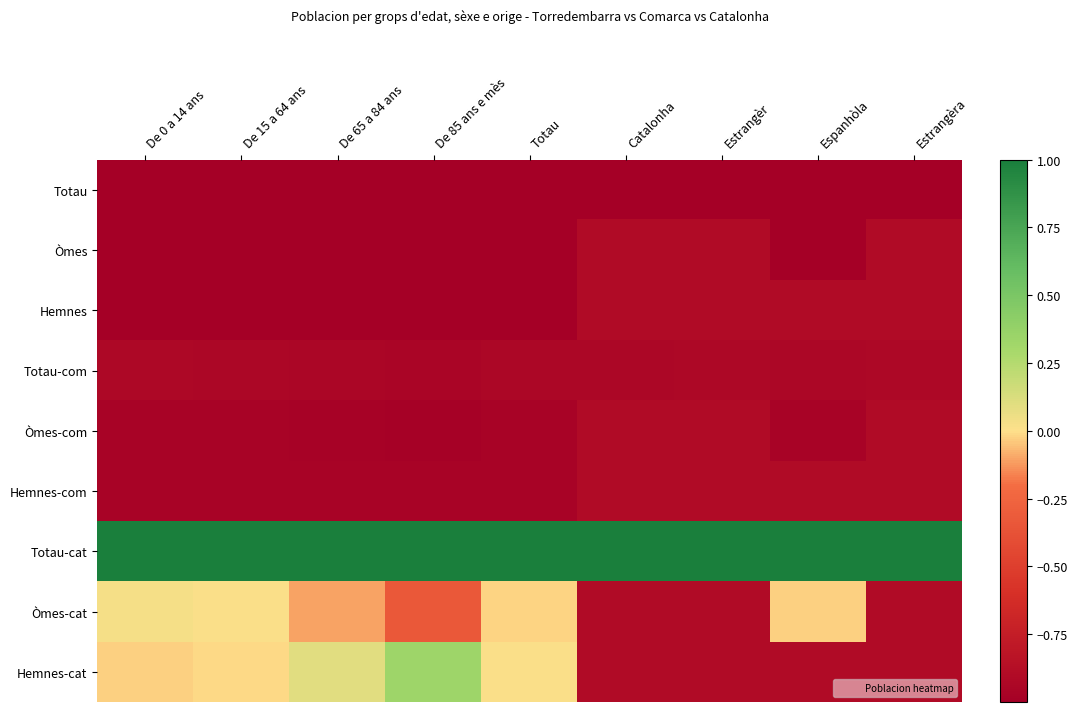

Which has a higher value, Estrangèra or Espanhòla?

Estrangèra